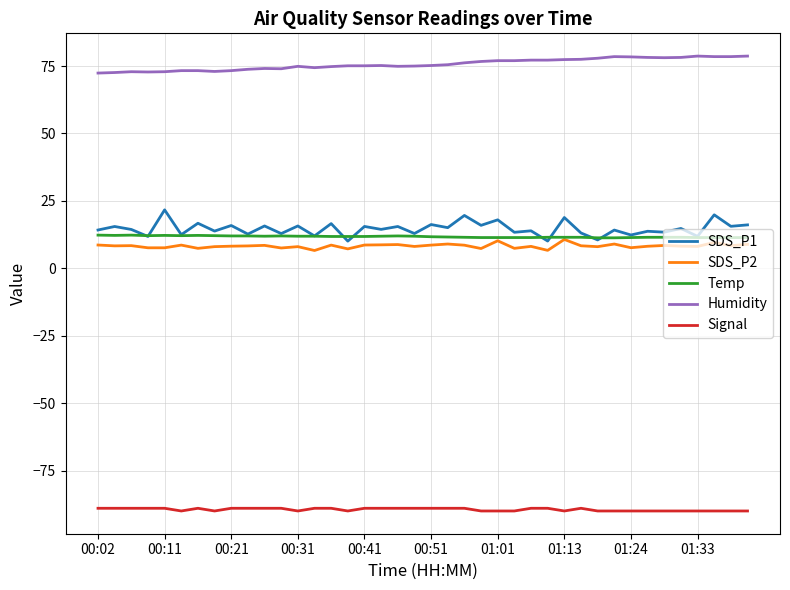

True or false: SDS_P2 and Signal intersect in this chart.

False